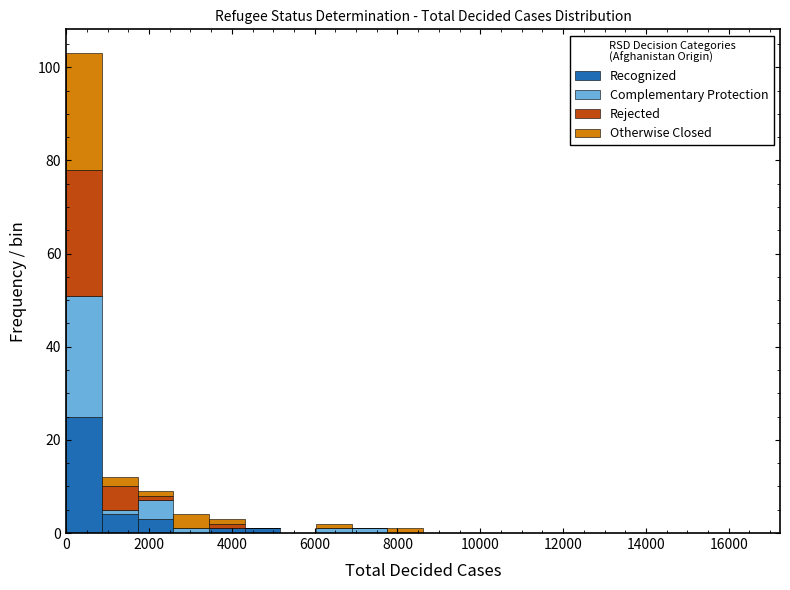

Which range on the x-axis has the tallest stacked bar (by total height)?

0 to 800